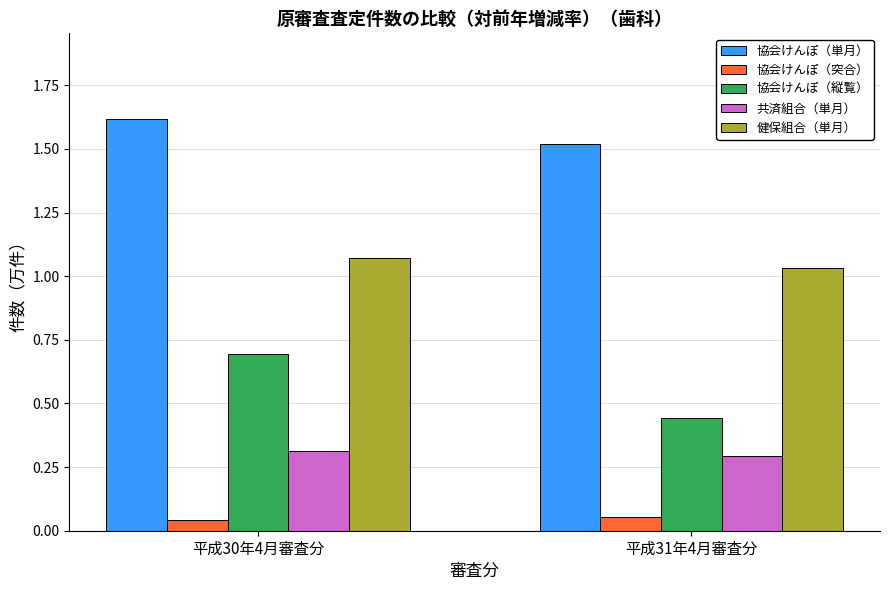

What is the label of the 1st bar from the left?

平成30年4月審査分